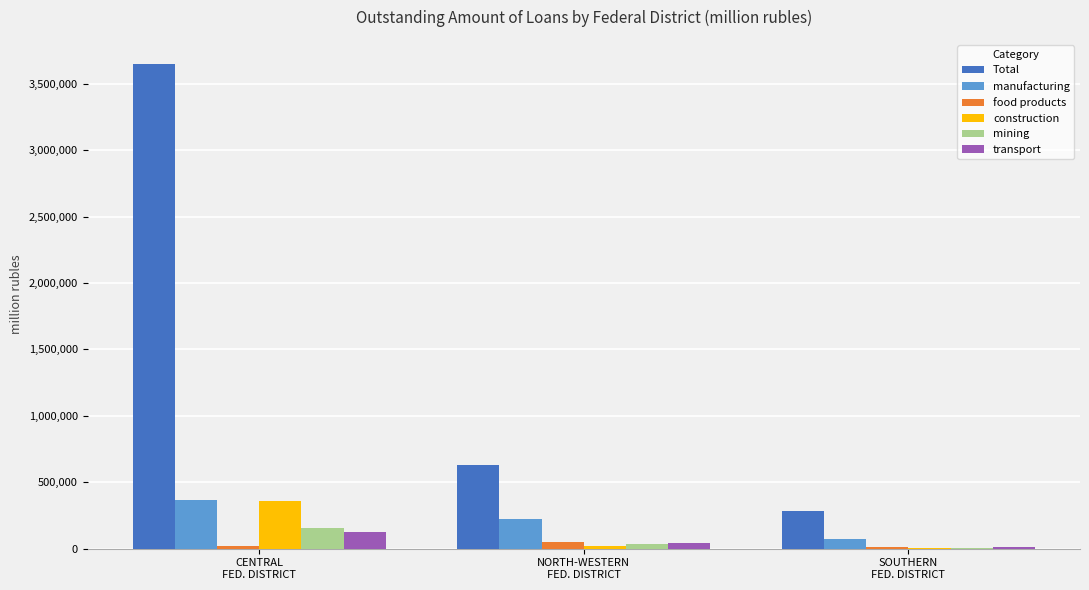

Which series has the largest total across all categories?

Total